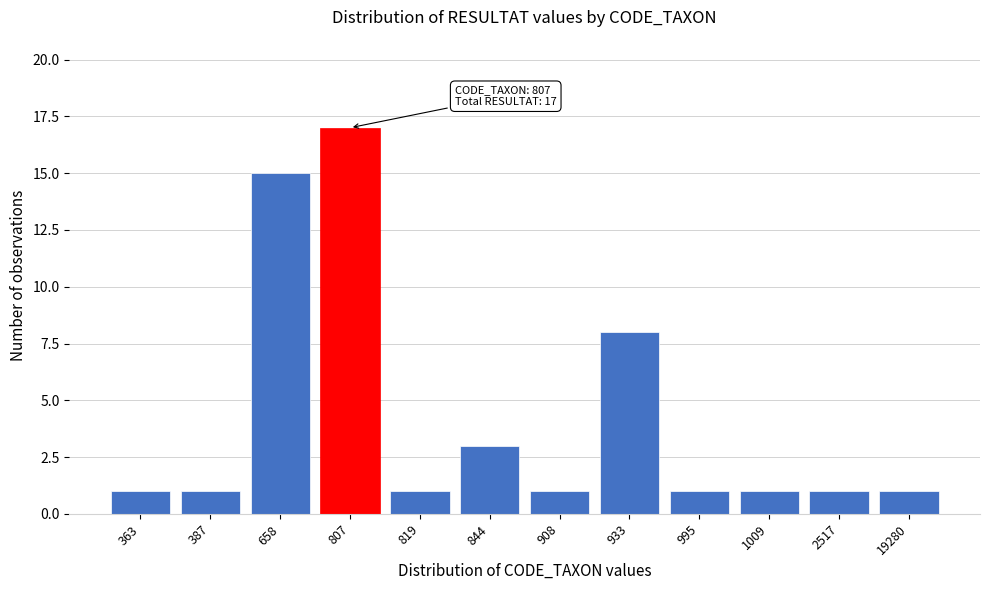

Reading left to right, transcribe all the data shown in this chart.

1	1	15	17	1	3	1	8	1	1	1	1